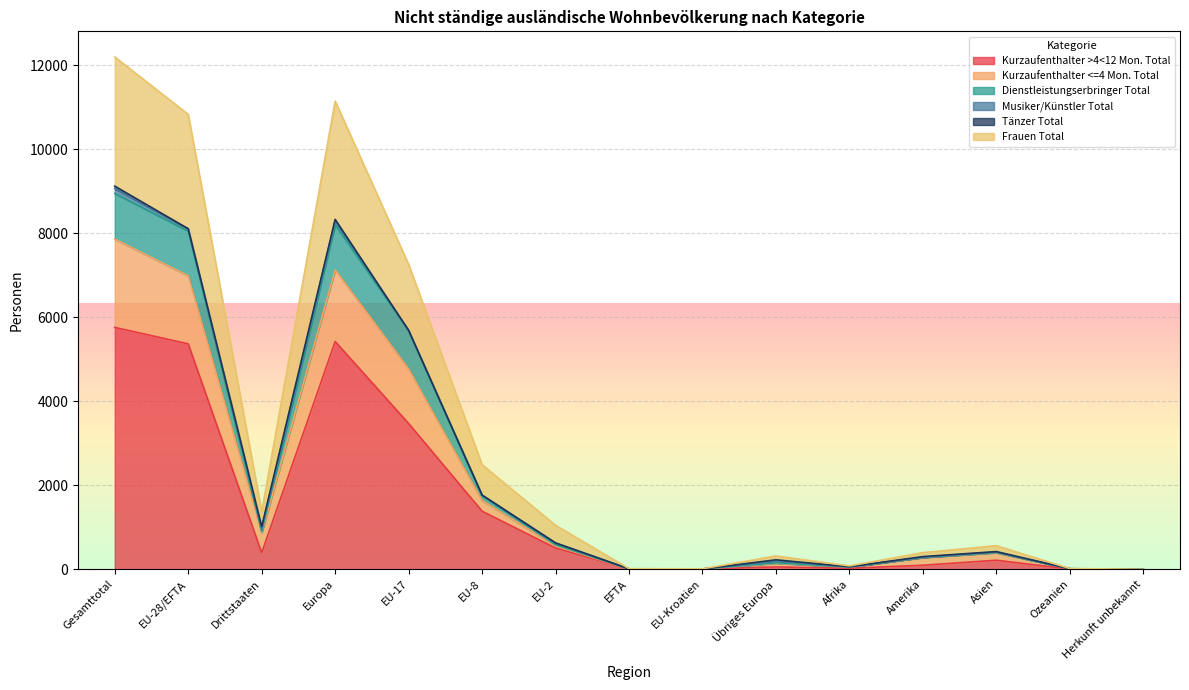

The Dienstleistungserbringer Total series shows 153 at Übriges Europa. True or false?

True